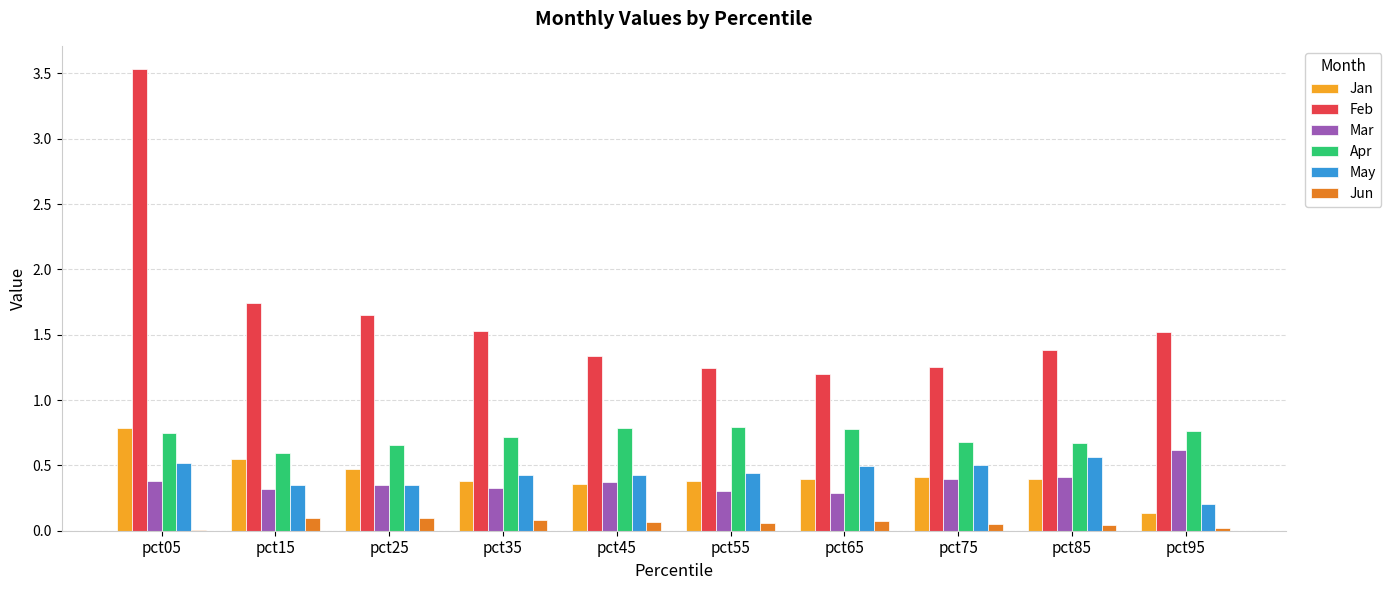

What is the total value across all series at pct75?

3.3